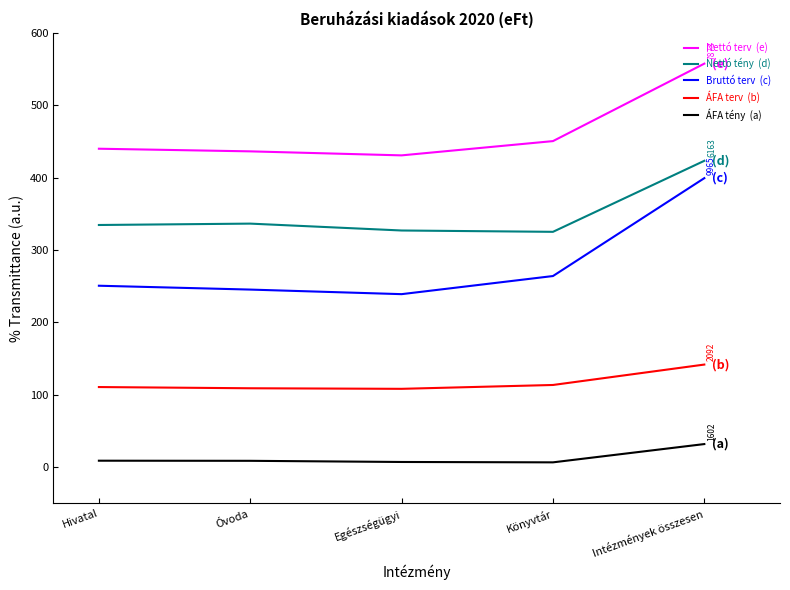

Which category has the highest value across all series?

Intézmények összesen